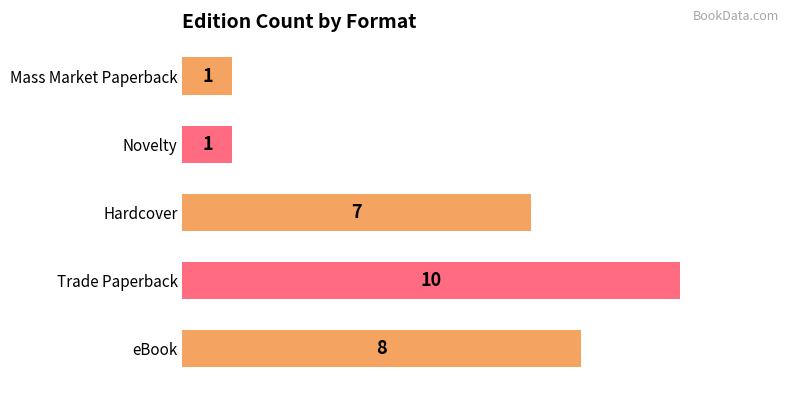

Which category has the highest value across all series?

Trade Paperback